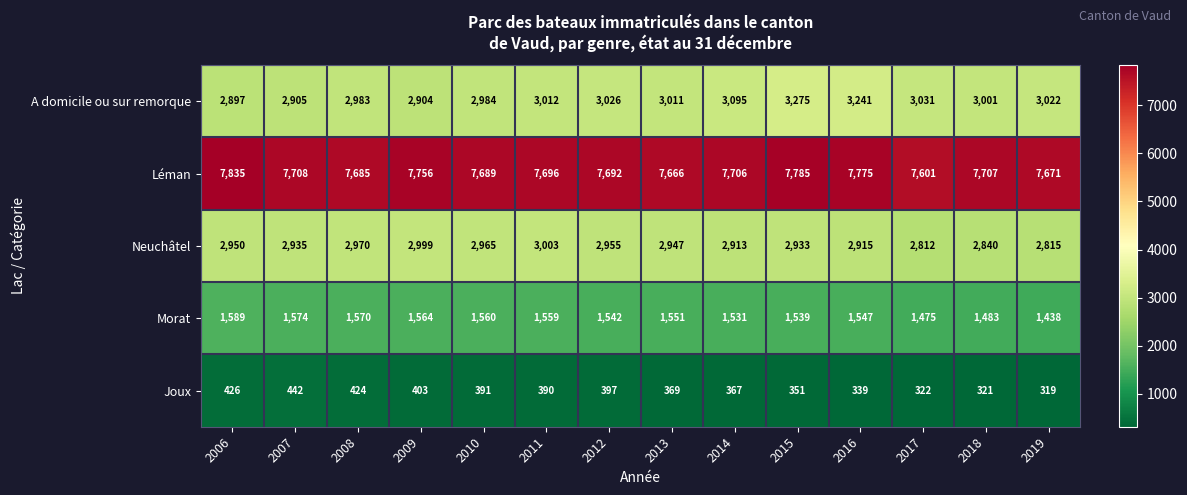

Between 2011 and 2016, which series saw the biggest shift?

A domicile ou sur remorque